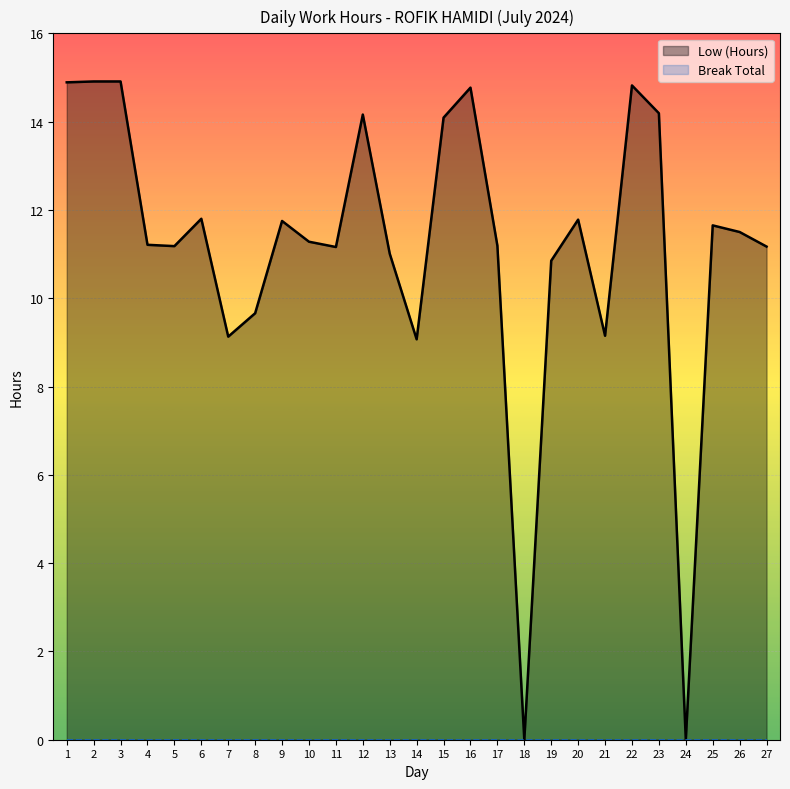

Which label corresponds to the smallest value in the chart?

18